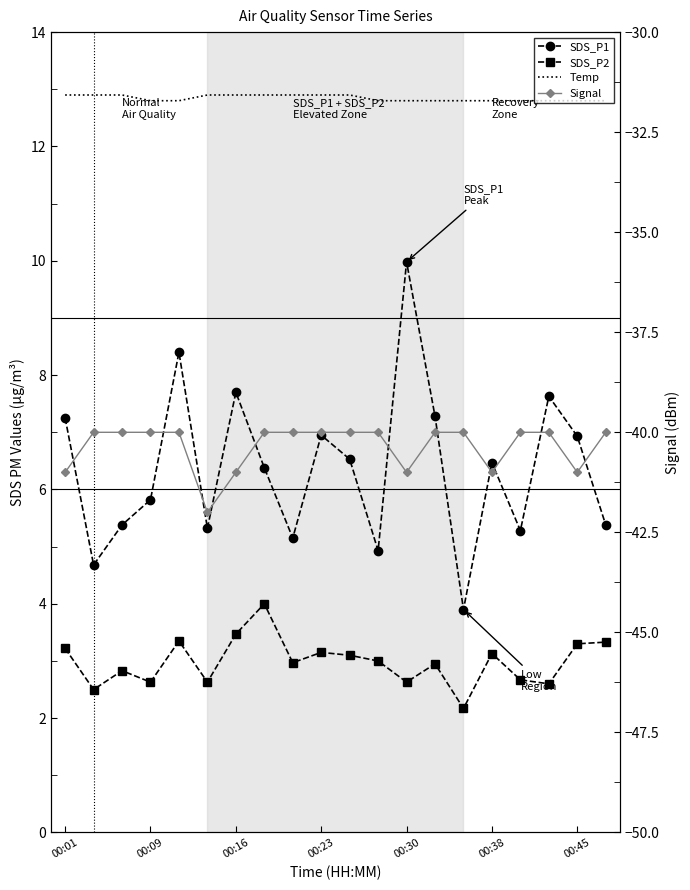

True or false: Signal has more than 2 interior local peaks.

False